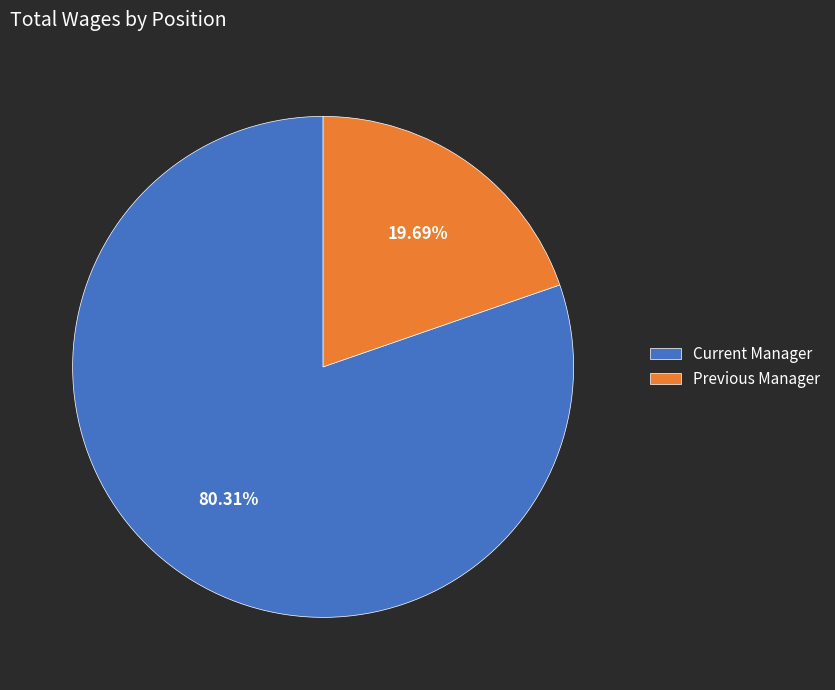

Which slice represents more than half of the pie?

Current Manager